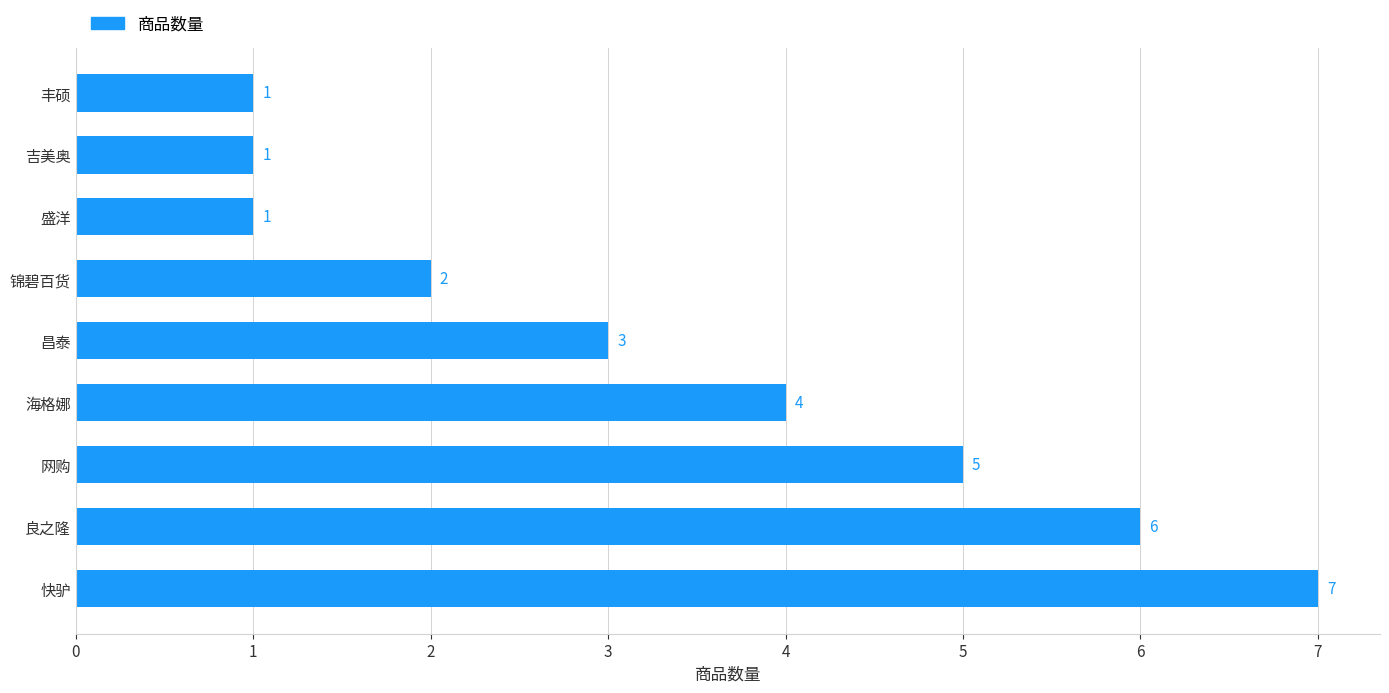

What is the difference between the maximum and minimum values?

6